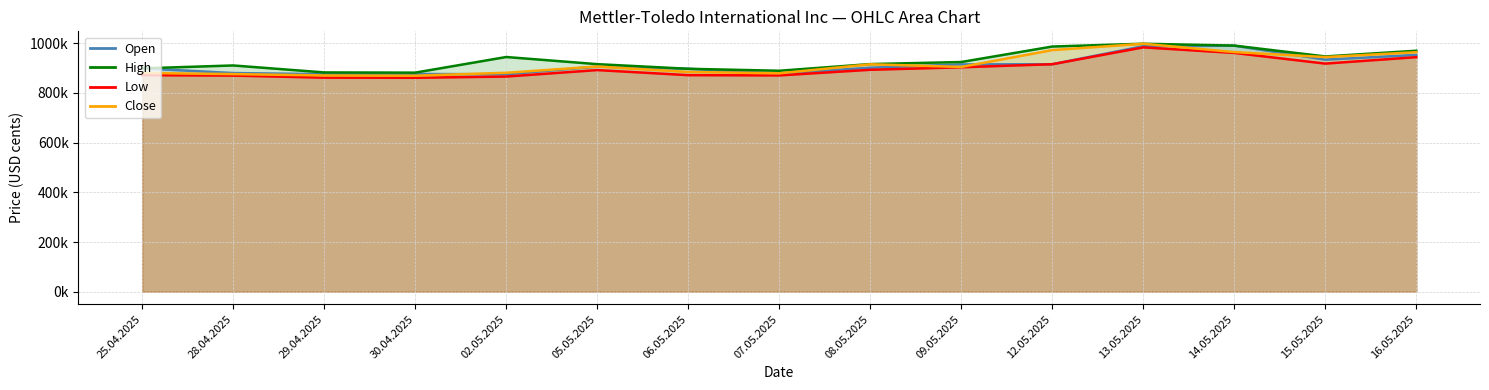

Which series has the largest range (max minus min)?

Close